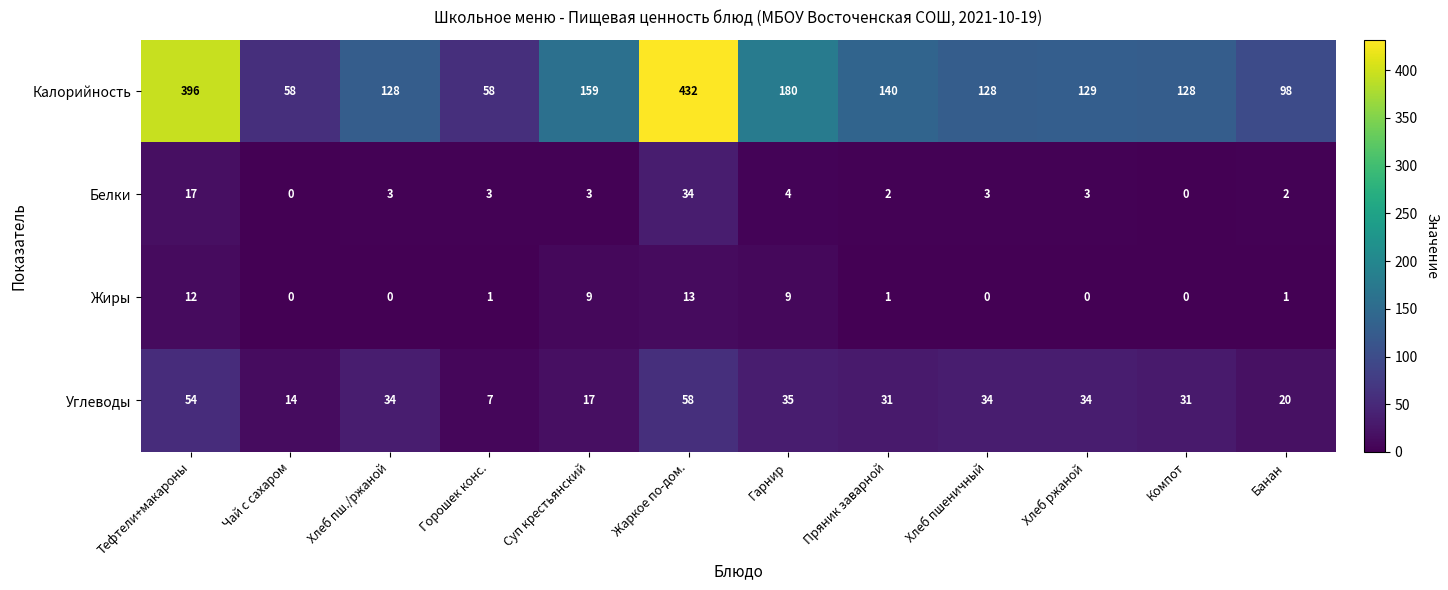

Which series has the largest total across all categories?

Калорийность